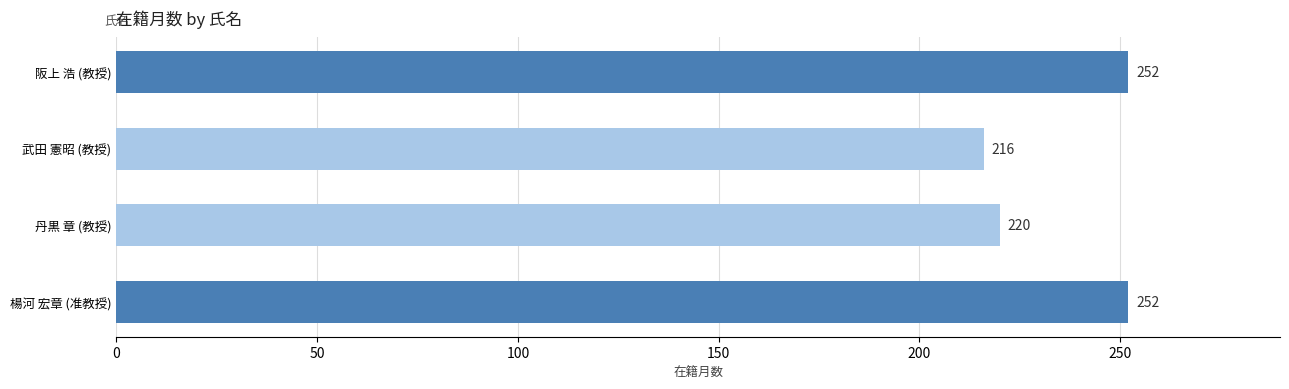

The chart shows a value of 252 at 楊河 宏章 (准教授). True or false?

True